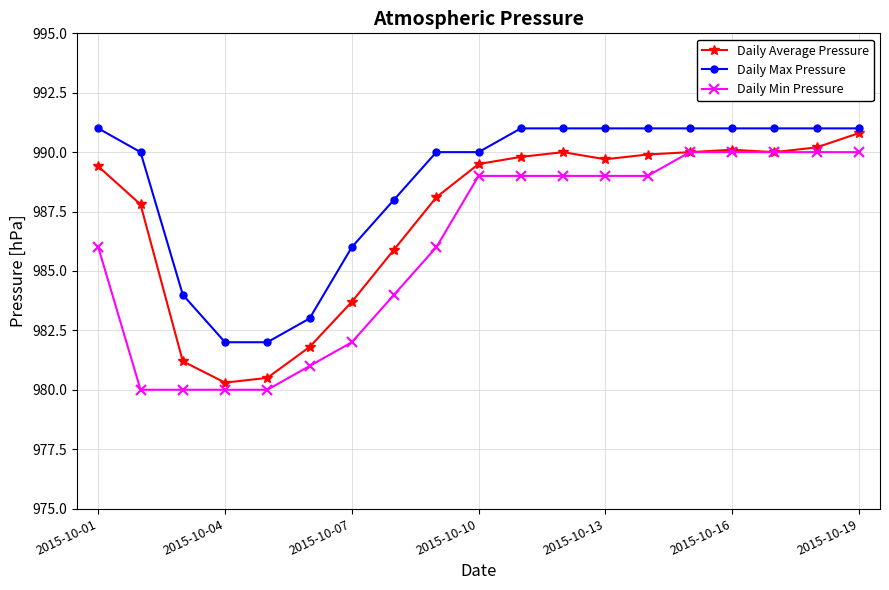

What is the highest value of the Daily Average Pressure series?

990.8